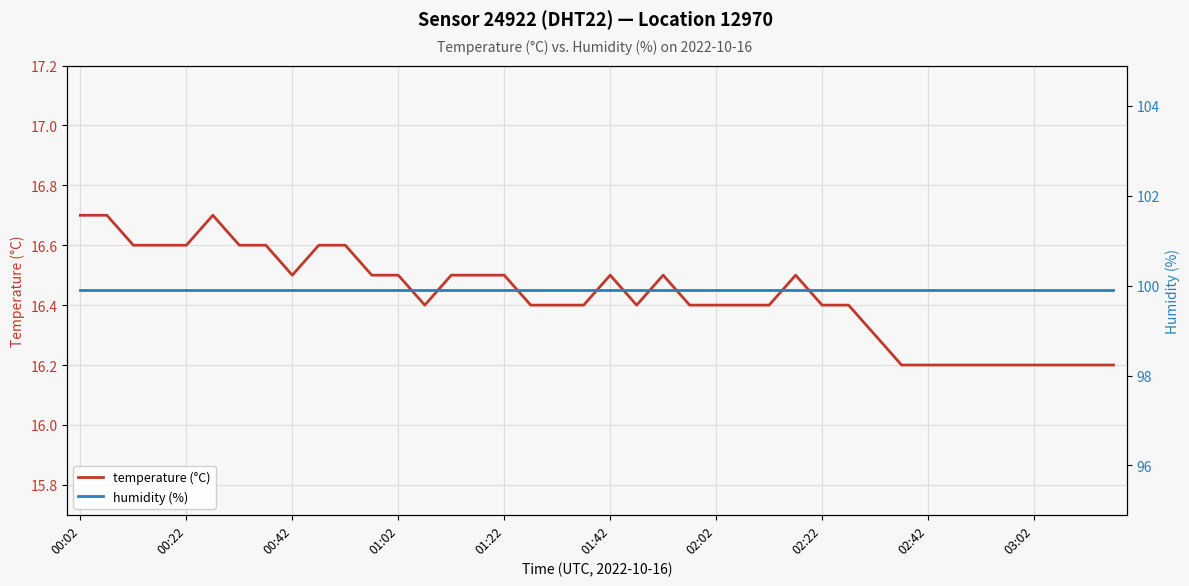

List the series in order of their overall mean, highest first.

humidity (%), temperature (°C)